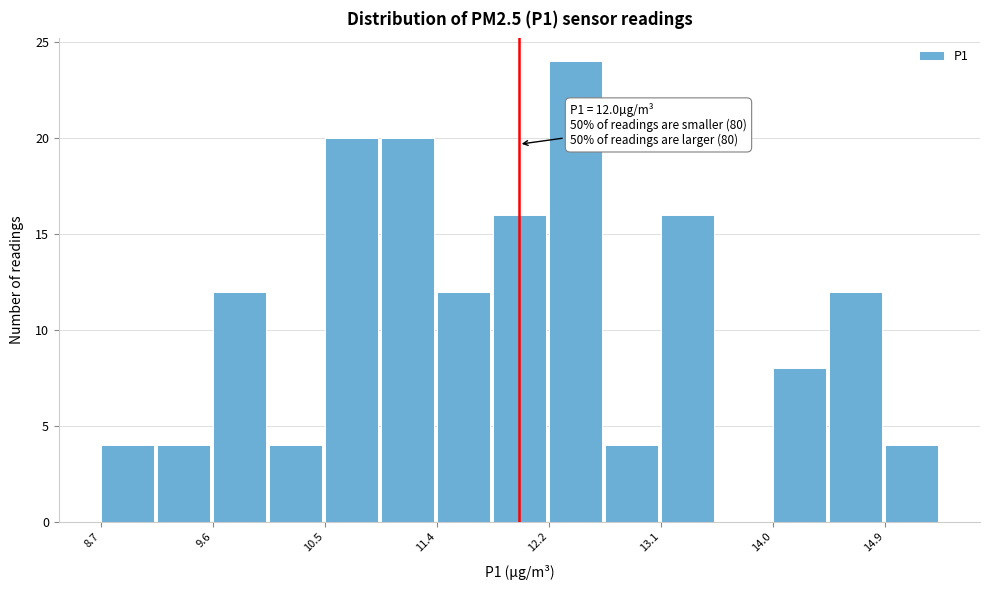

Which range on the x-axis has the tallest bar?

12.2 to 12.7